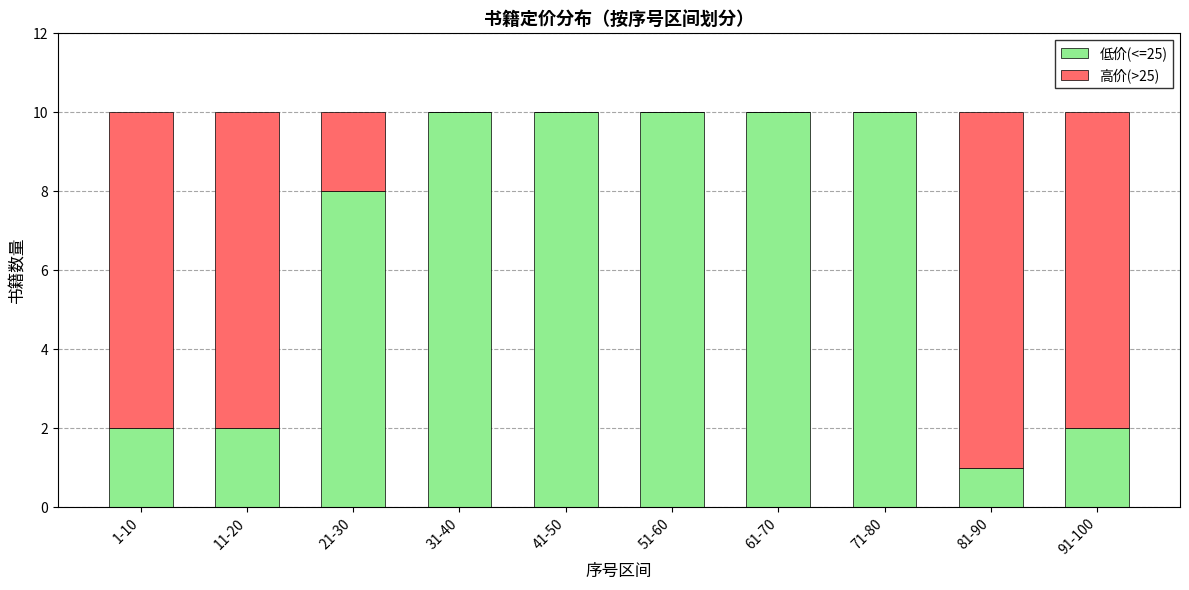

Reading left to right, transcribe the values for 低价(<=25).

1-10=2	11-20=2	21-30=8	31-40=10	41-50=10	51-60=10	61-70=10	71-80=10	81-90=1	91-100=2